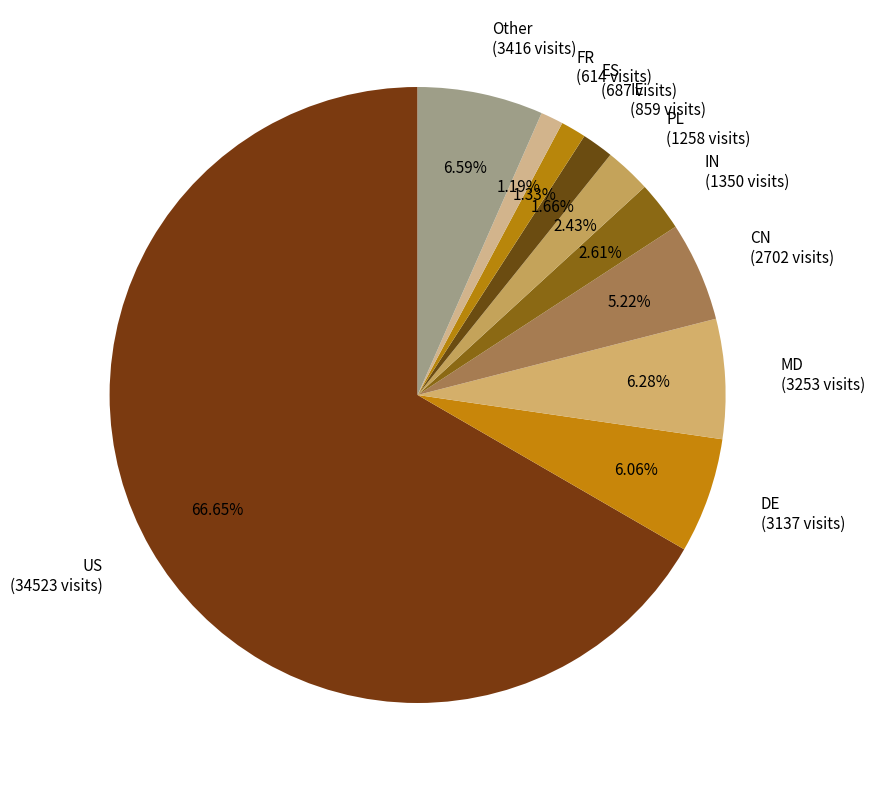

To the nearest percent, what is the average slice percentage?

10%